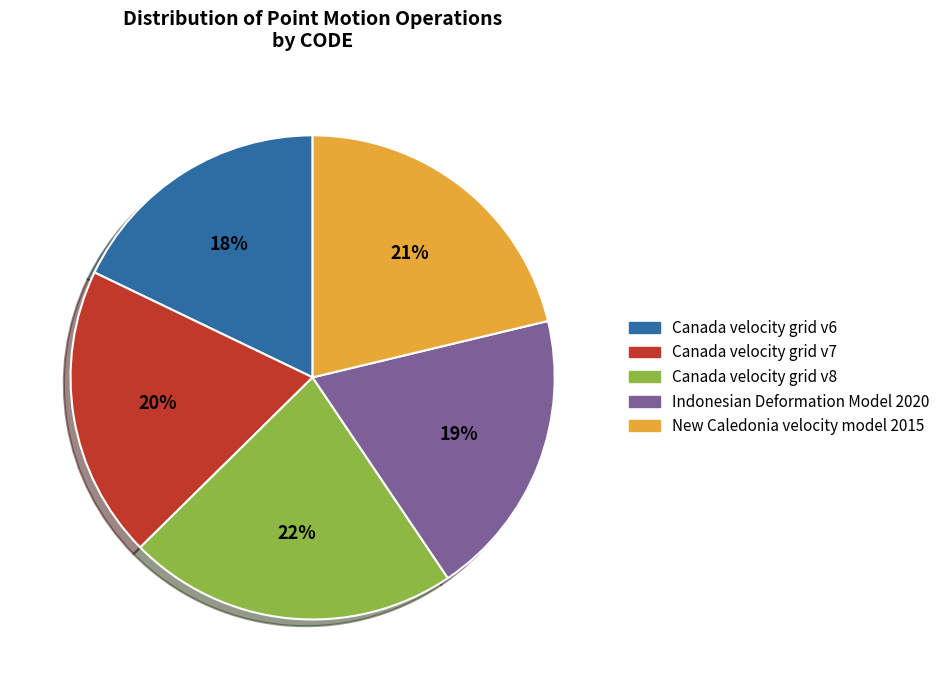

Which has a higher value, Indonesian Deformation Model 2020 or New Caledonia velocity model 2015?

New Caledonia velocity model 2015